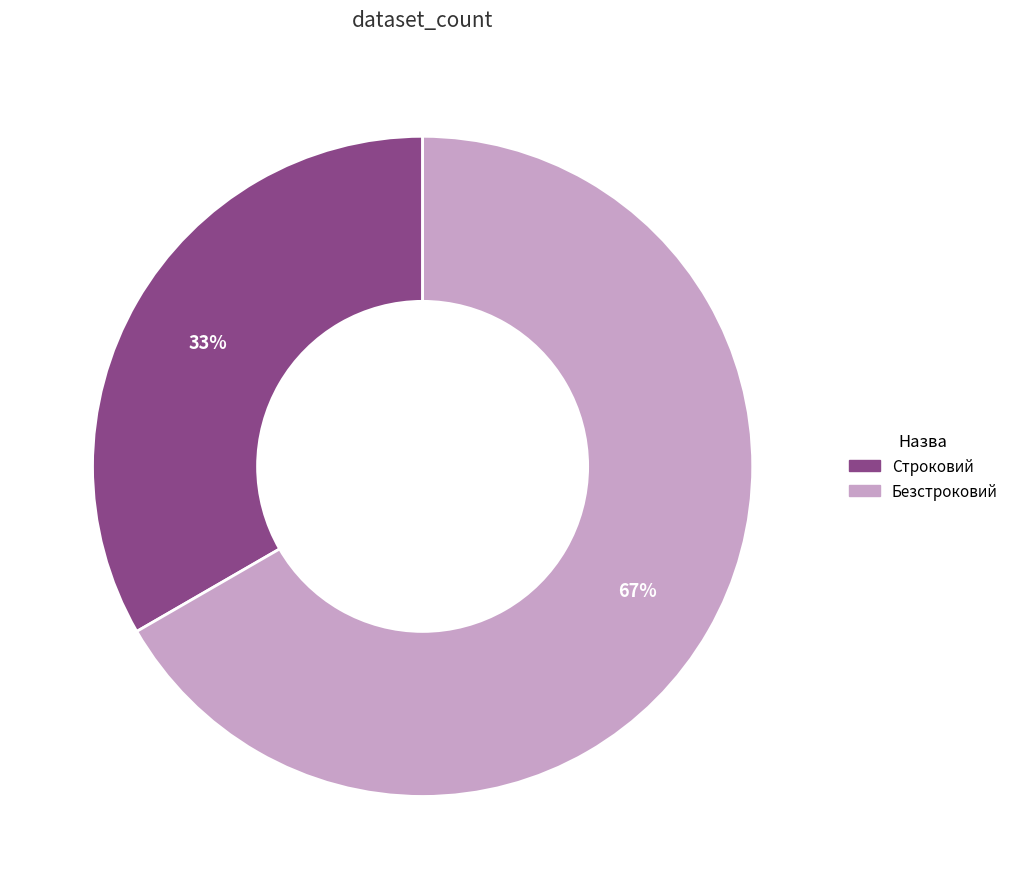

The Строковий slice represents 39% of the pie. True or false?

False